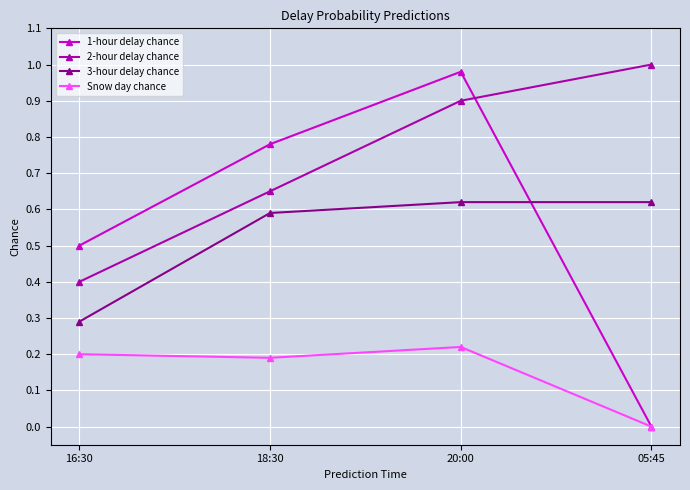

Between 16:30 and 05:45, which series saw the biggest shift?

2-hour delay chance